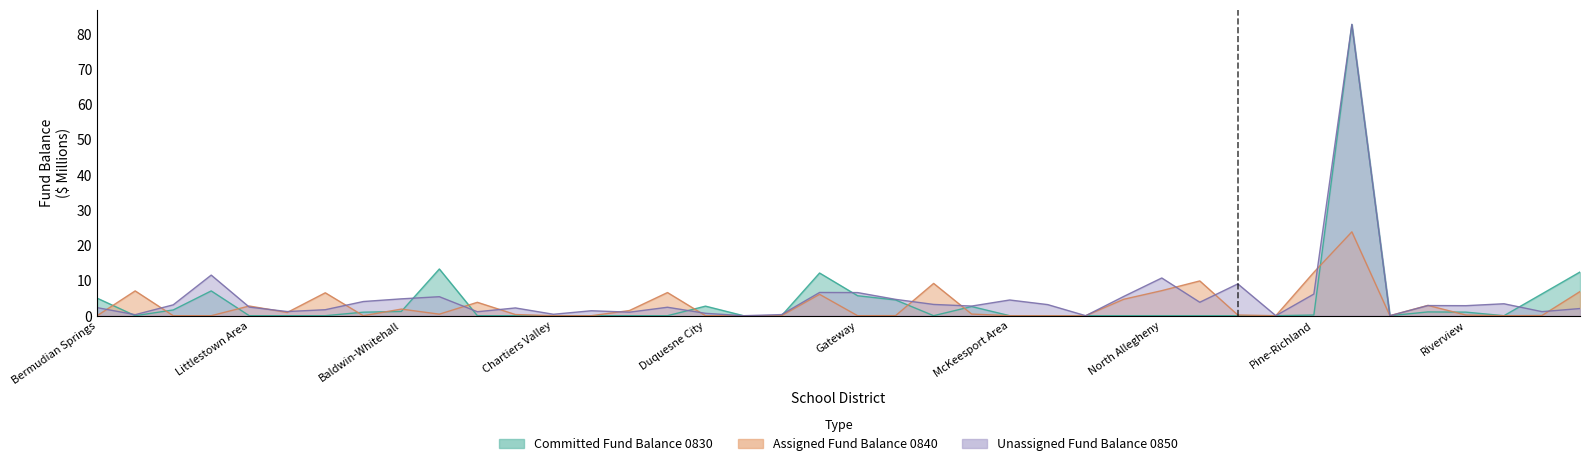

How many intersections are there between assigned and unassigned?

17